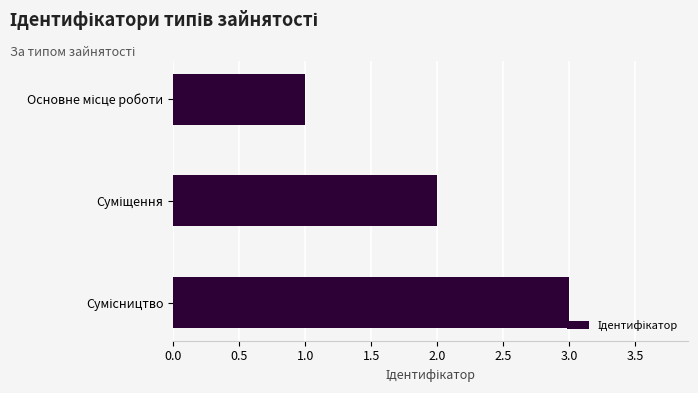

What is the sum of all values?

6